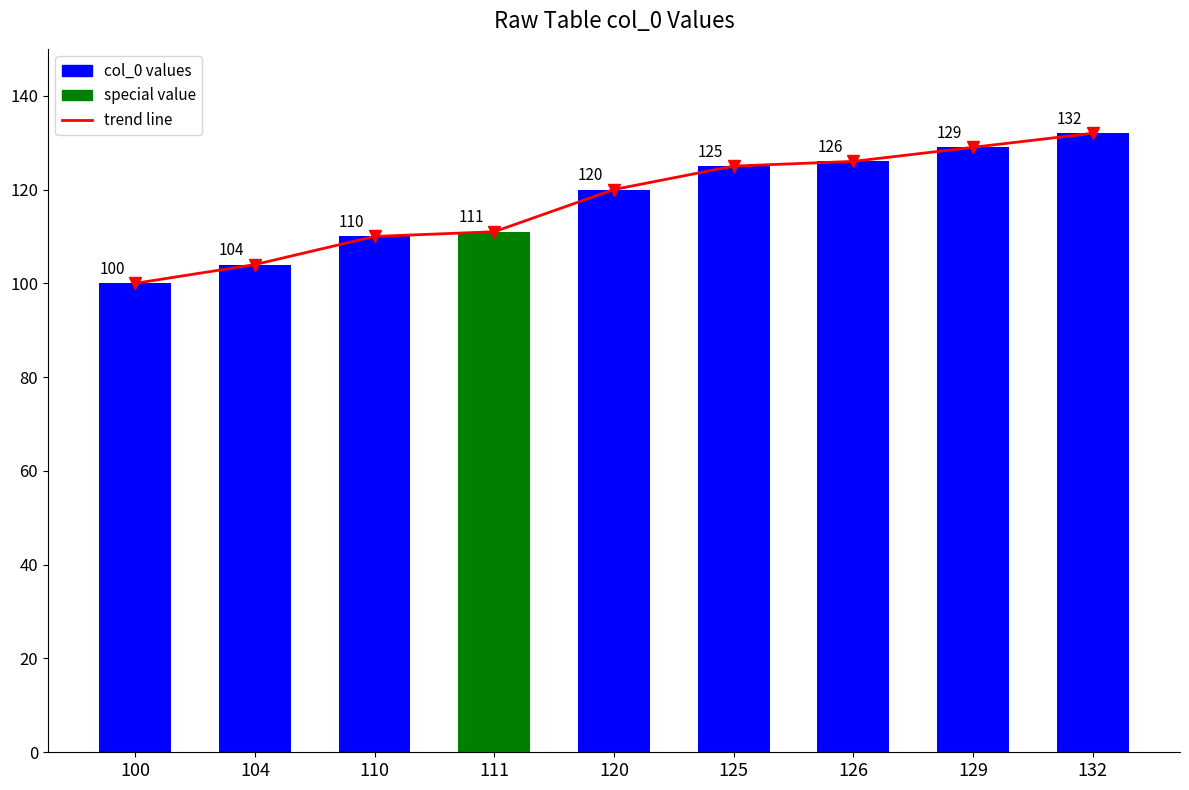

The value of col_0 values at 120 is 120. True or false?

True